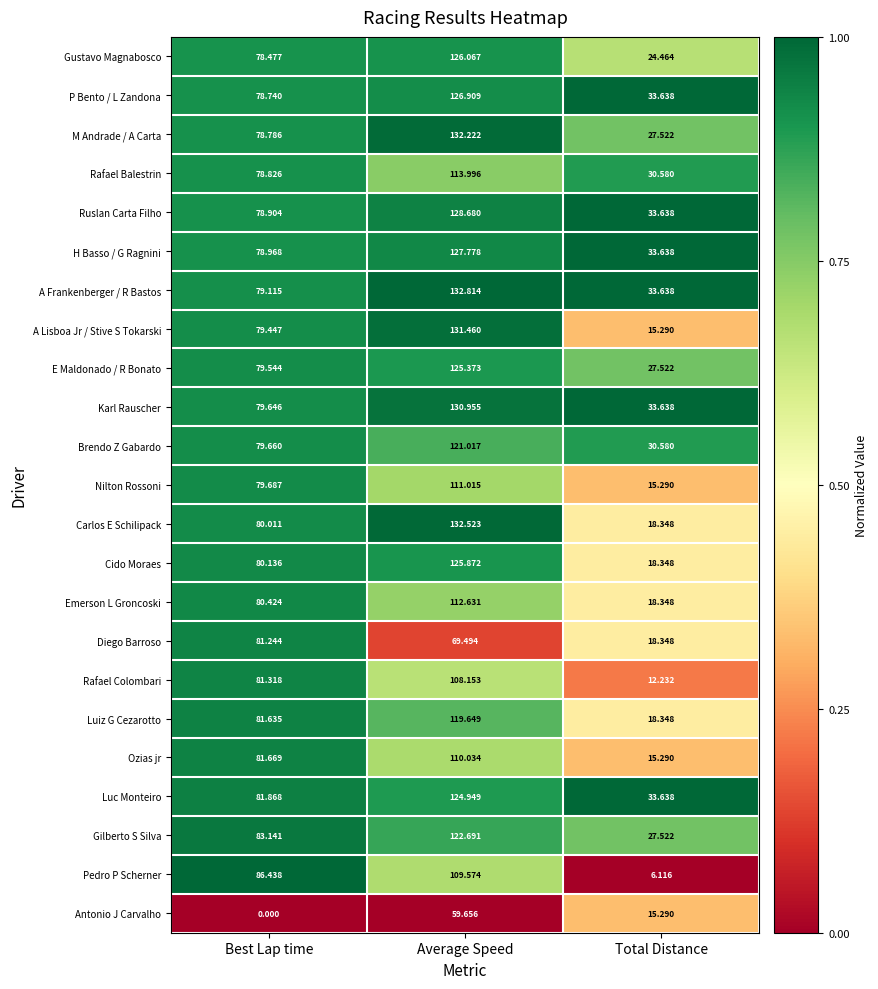

How many series are shown in this chart?

23